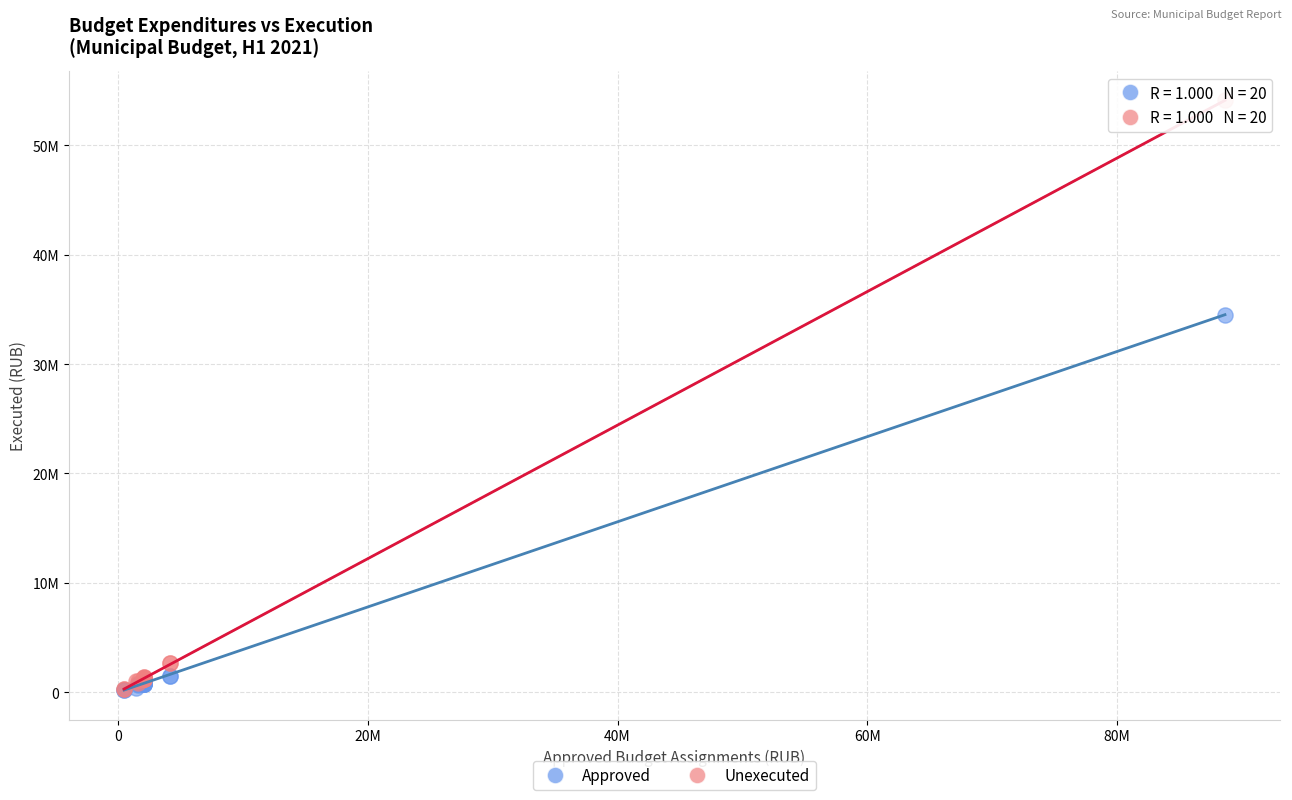

What are all the series names shown in the legend?

Approved, Unexecuted